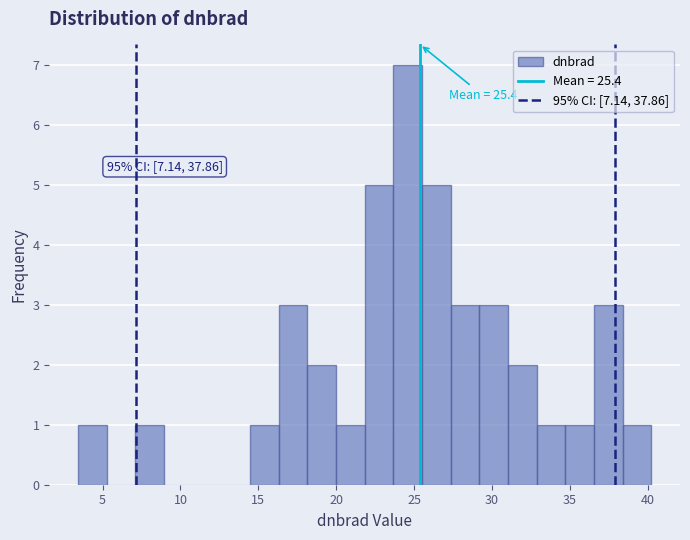

Around what value on the x-axis is the tallest bar? Give the approximate position of its centre, as read against the axis.

24.5